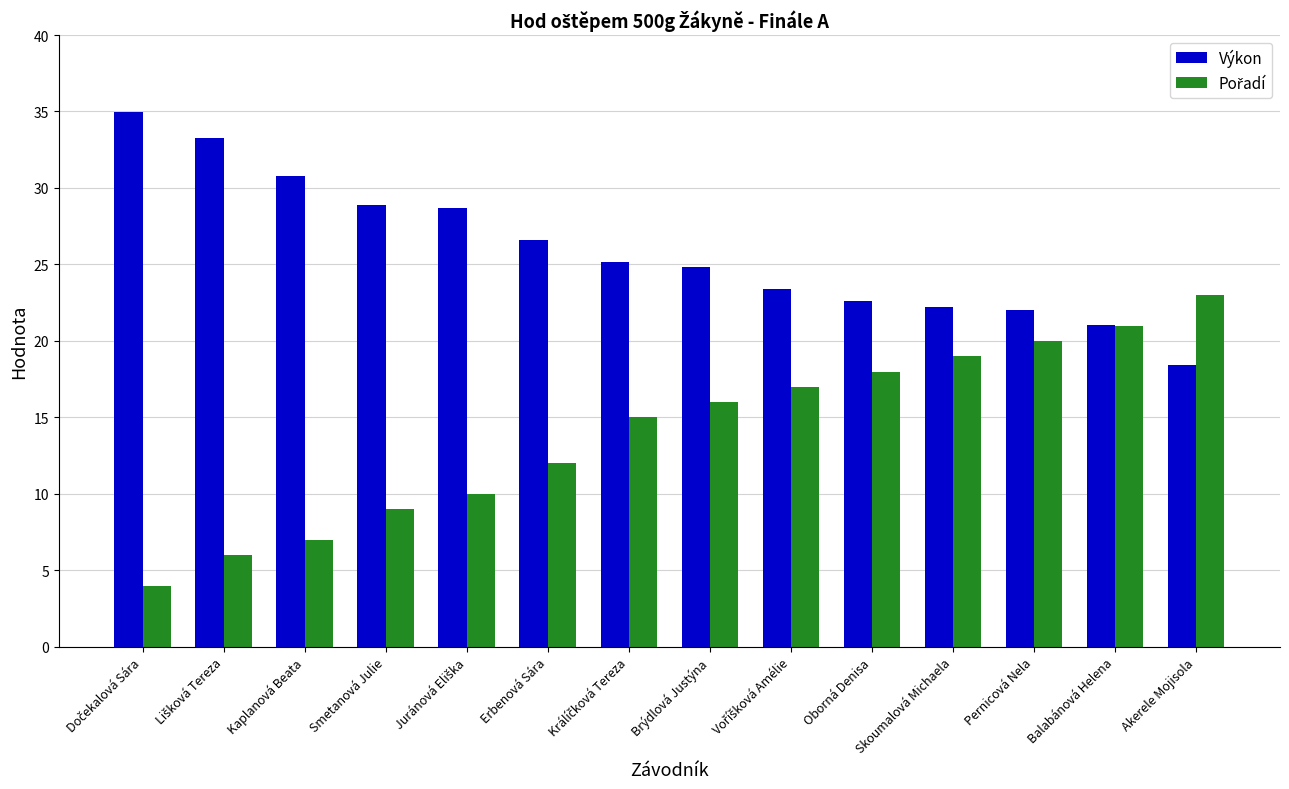

Count the number of categories in the chart.

14